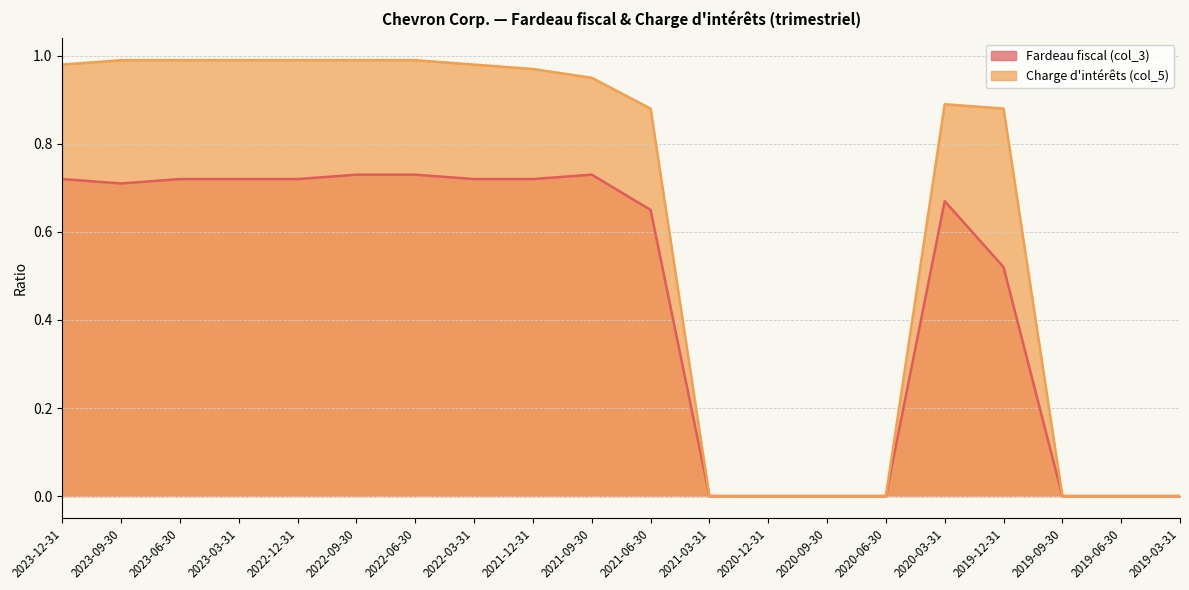

What are all the series names shown in the legend?

Fardeau fiscal (col_3), Charge d'intérêts (col_5)